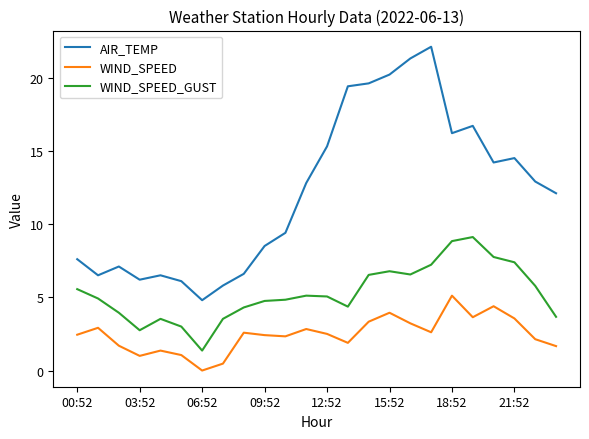

Which series has the largest total across all categories?

AIR_TEMP